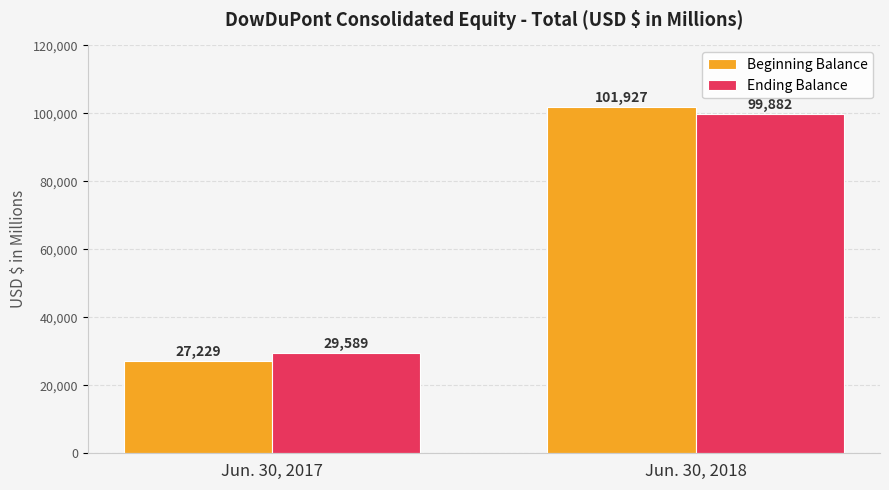

What is the difference between the Ending Balance values at Jun. 30, 2018 and Jun. 30, 2017?

70293